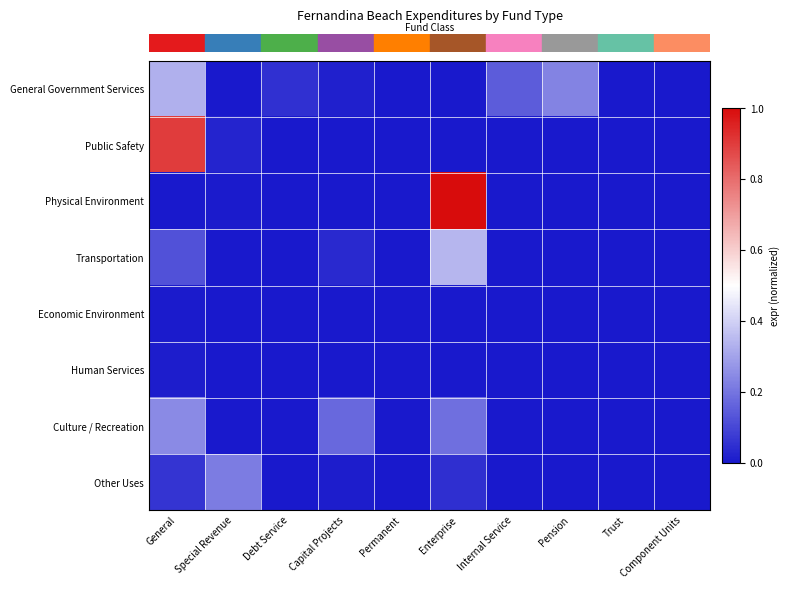

Count the number of categories in the chart.

10